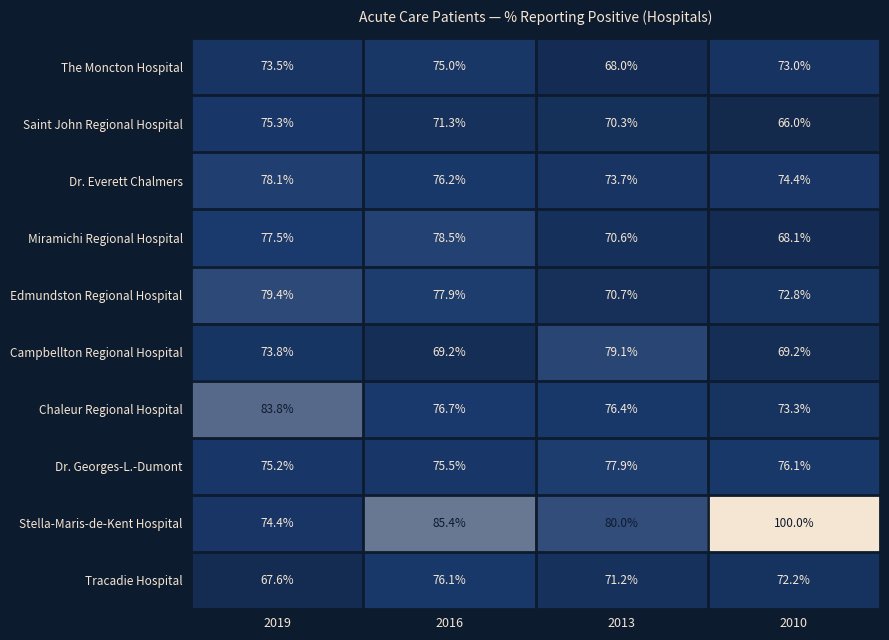

What is the maximum value shown in the chart?

100.0